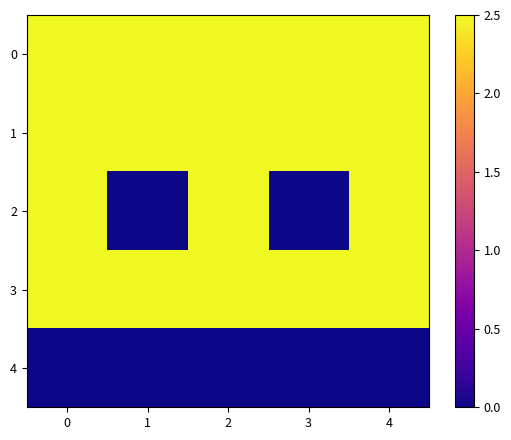

How many categories are shown in the chart?

5